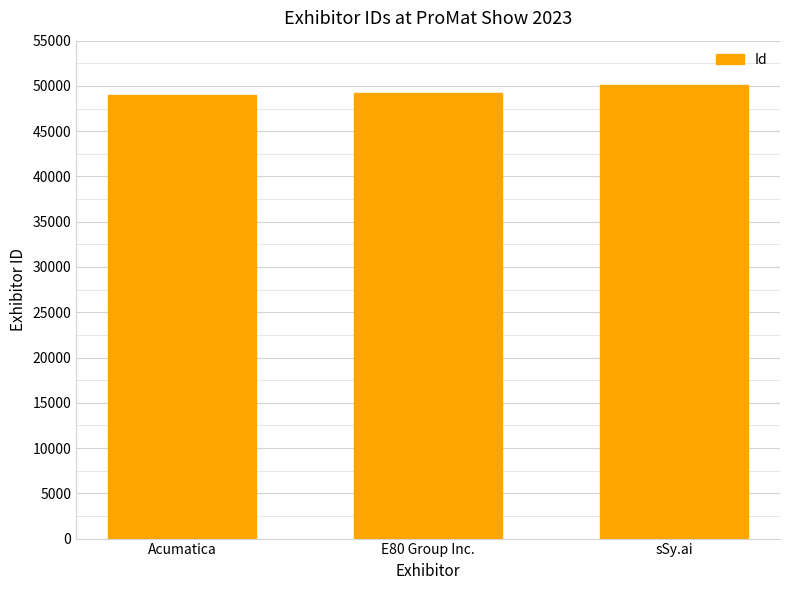

What is the sum of all values?

148399